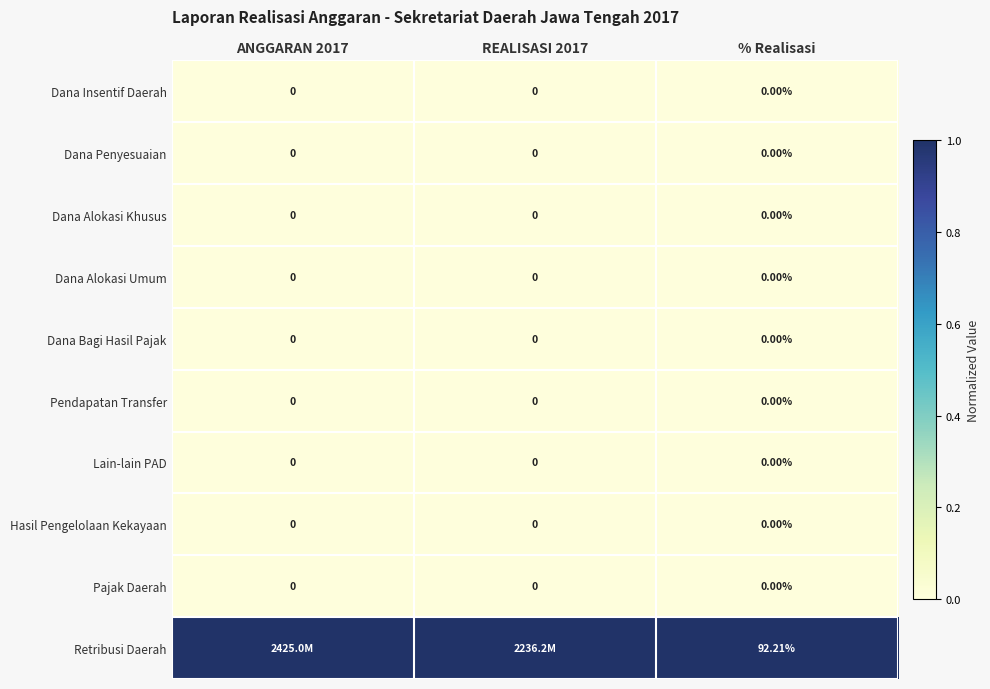

Between REALISASI 2017 and % Realisasi, which series saw the biggest shift?

Retribusi Daerah